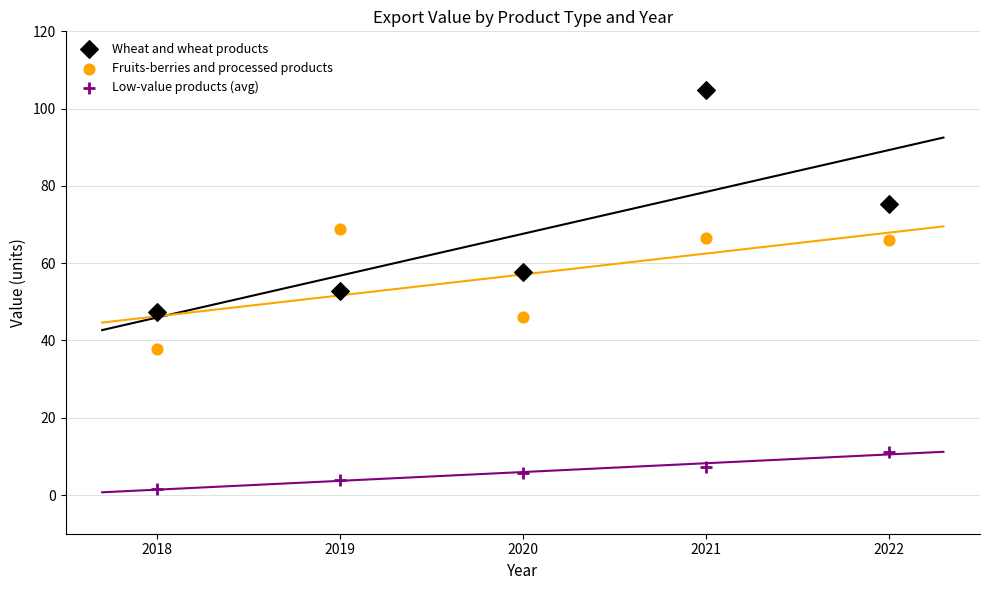

What are all the series names shown in the legend?

Wheat and wheat products, Fruits-berries and processed products, Low-value products (avg)